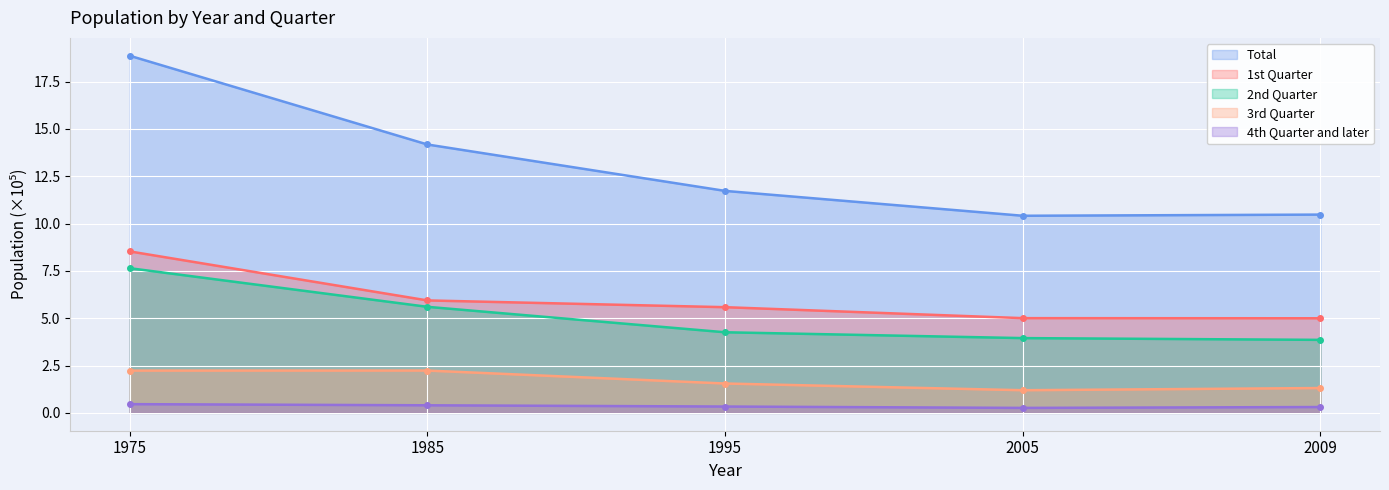

What are all the series names shown in the legend?

Total, 1st Quarter, 2nd Quarter, 3rd Quarter, 4th Quarter and later